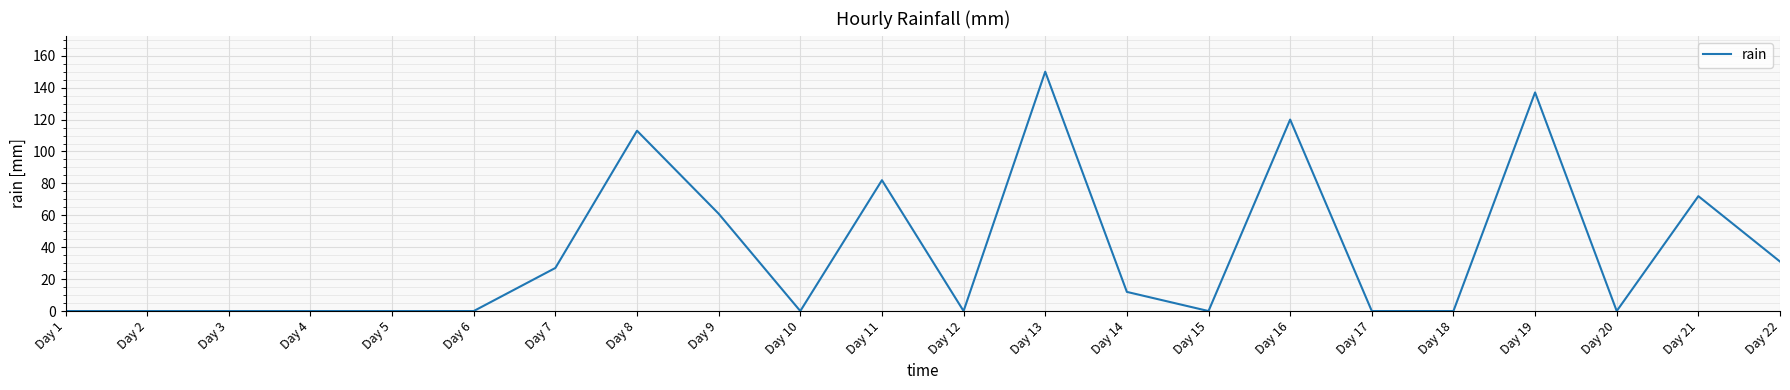

True or false: the data shows 0 at Day 17.

True